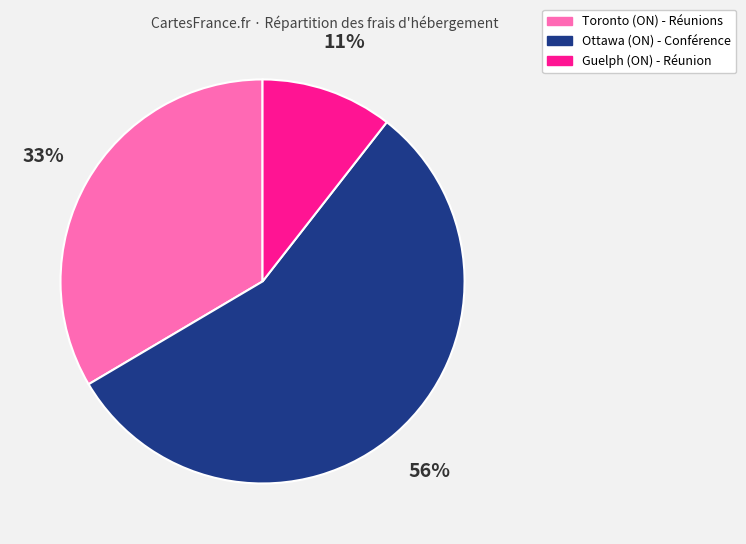

Is it true that Ottawa (ON) - Conférence is 56% of the pie?

True